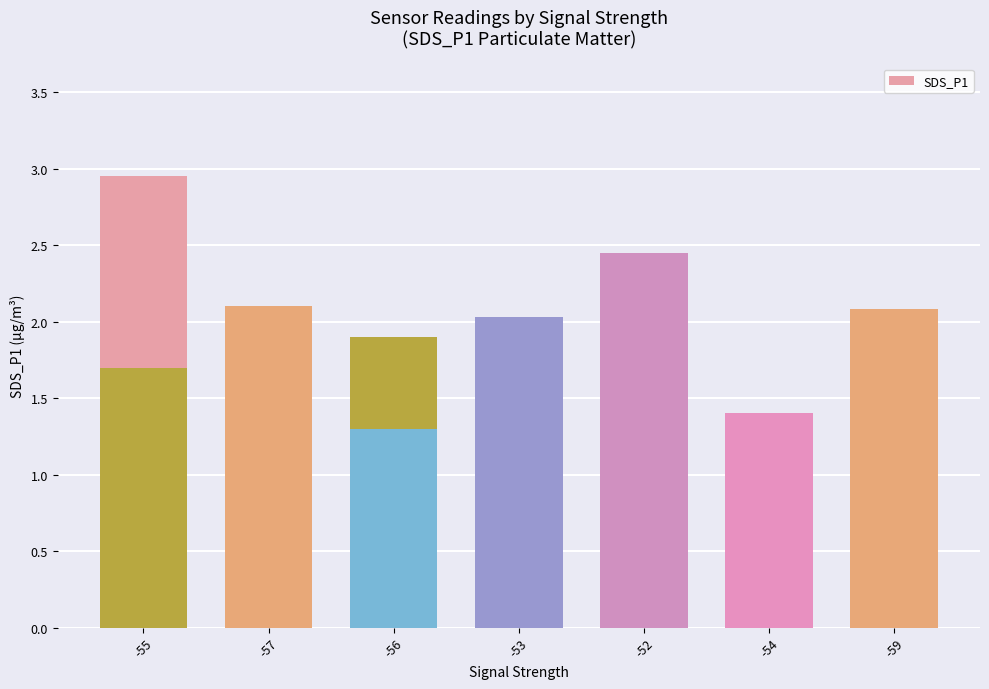

Count the number of data series in this chart.

1